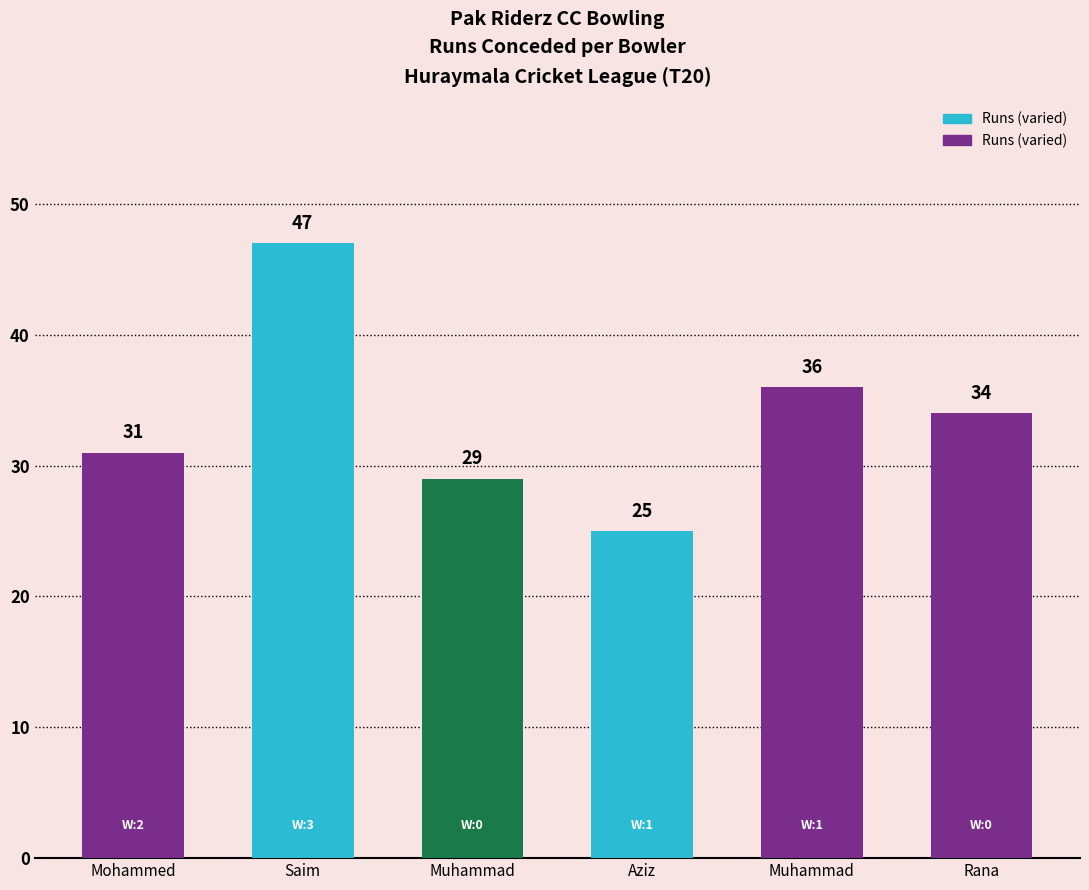

How many bars are there in total?

6